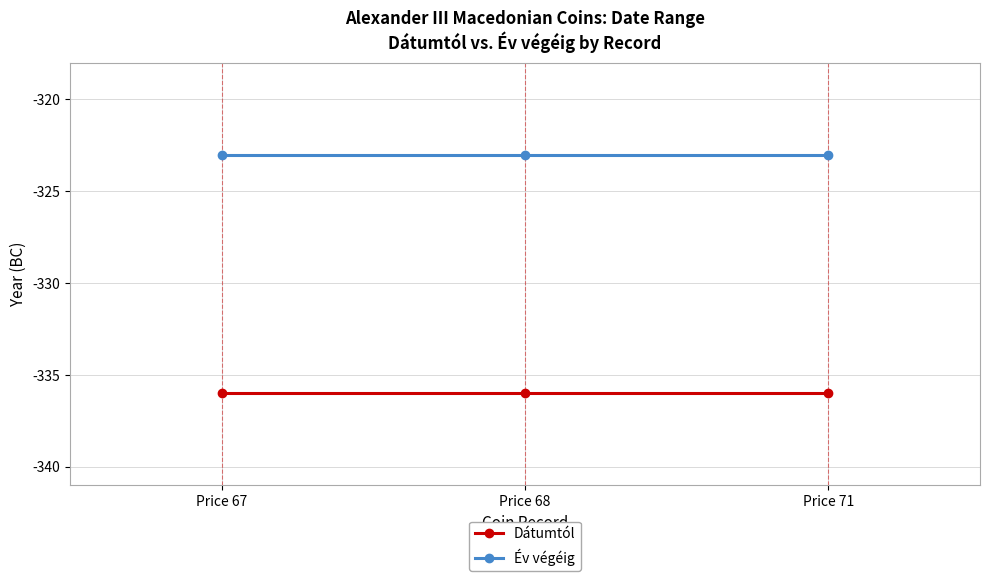

How many lines are shown in the chart?

2